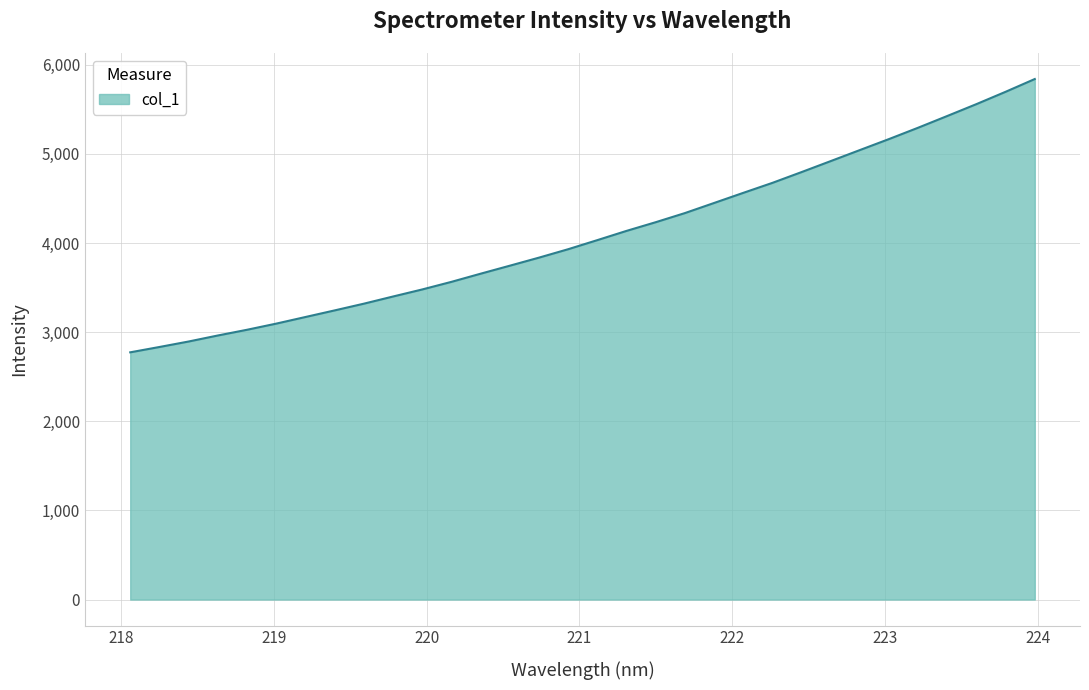

What is the difference between the maximum and minimum values?

3066.6